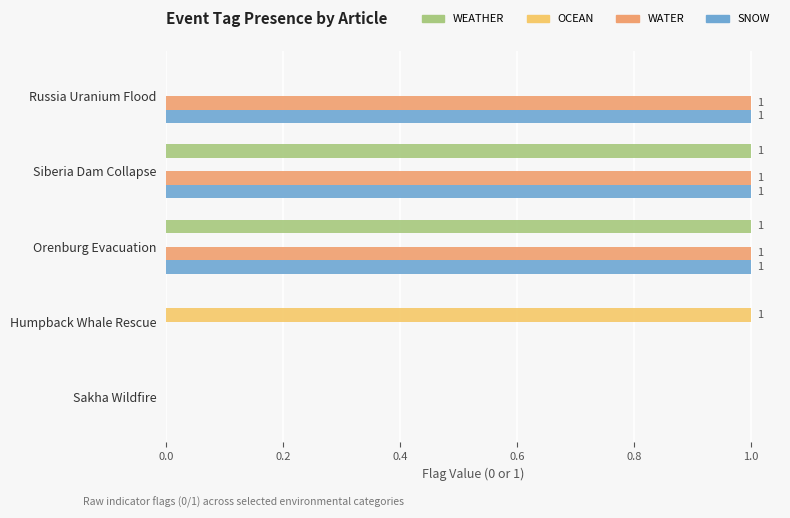

What are all the series names shown in the legend?

WEATHER, OCEAN, WATER, SNOW